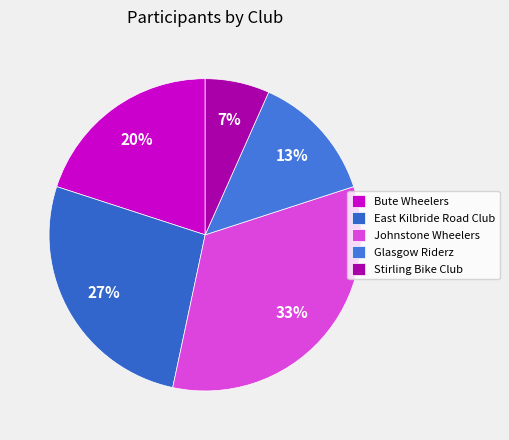

Count the number of slices in the pie.

5